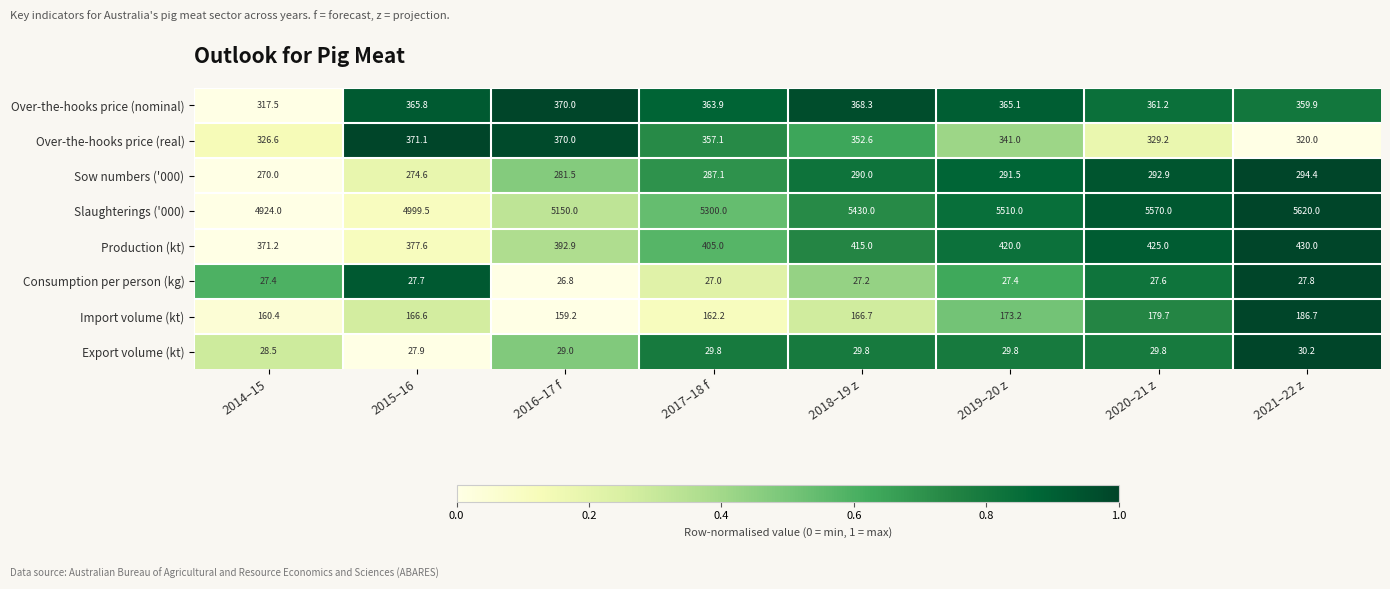

Which series changed the most between 2017–18 f and 2019–20 z?

Slaughterings ('000)